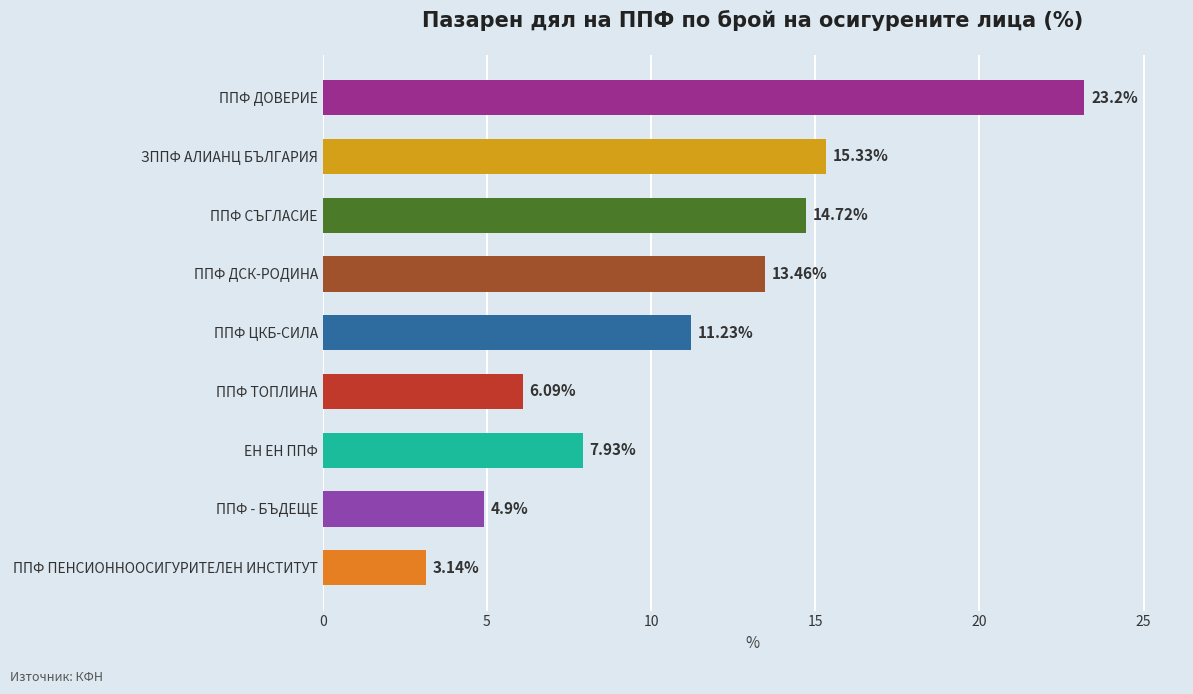

Which category has the highest value across all series?

ППФ ДОВЕРИЕ